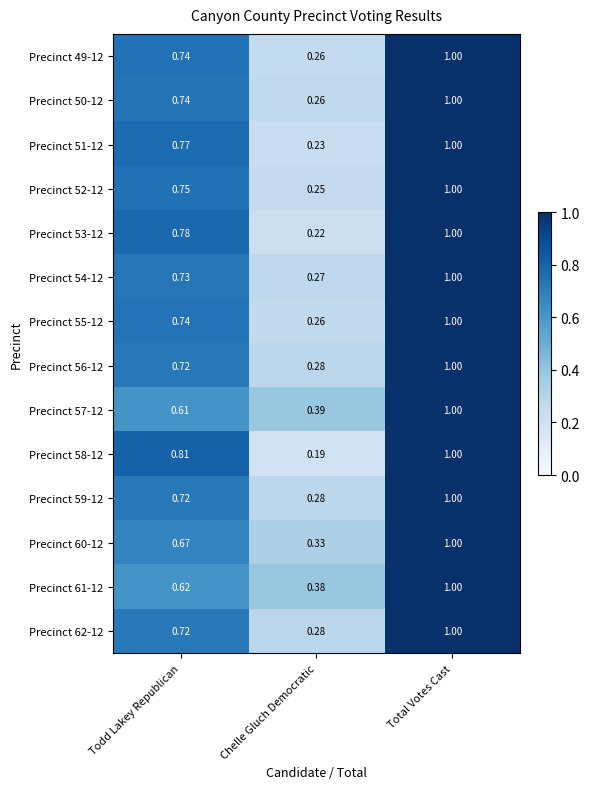

At which category is the sum across all series the highest?

Total Votes Cast